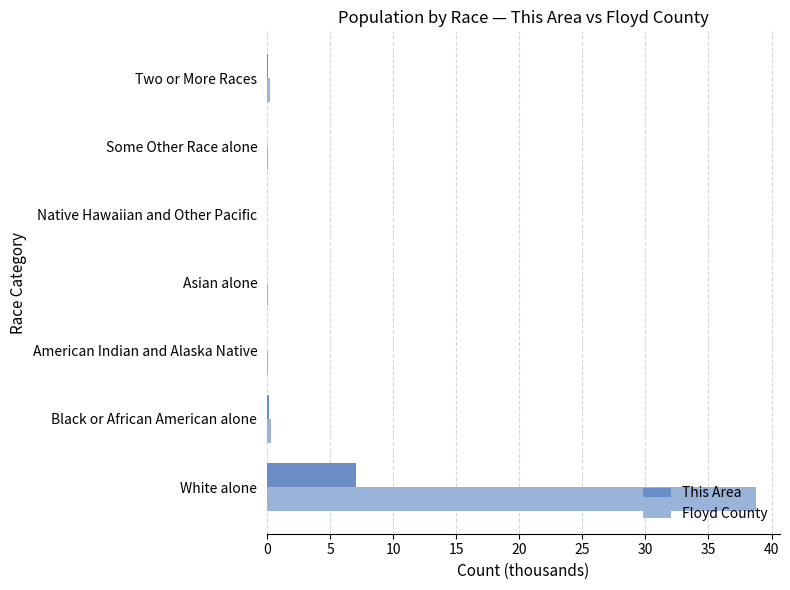

True or false: Floyd County has a value of -17.7 at Native Hawaiian and Other Pacific.

False